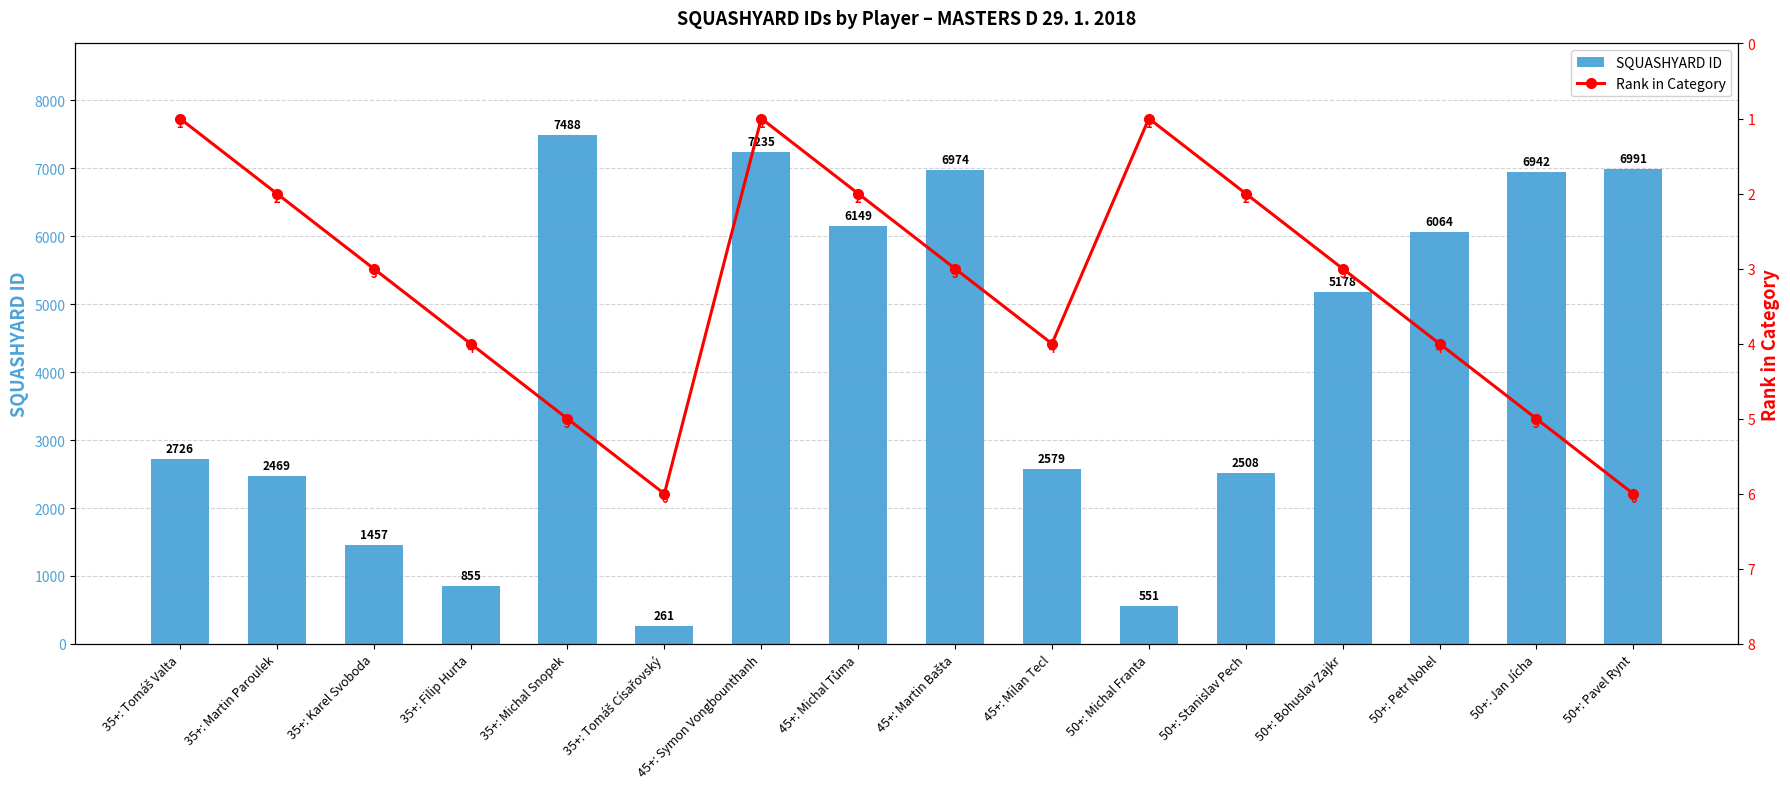

Reading left to right, what are all the values shown in this chart?

SQUASHYARD ID: 2726	2469	1457	855	7488	261	7235	6149	6974	2579	551	2508	5178	6064	6942	6991
Rank in Category: 1	2	3	4	5	6	1	2	3	4	1	2	3	4	5	6